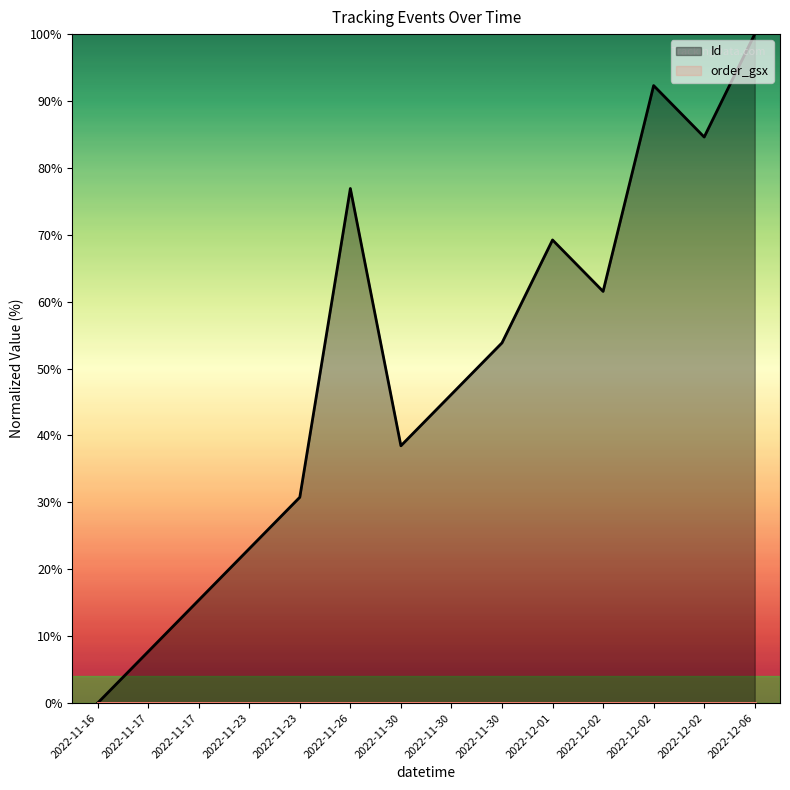

What is the label of the 9th point from the left?

2022-11-30